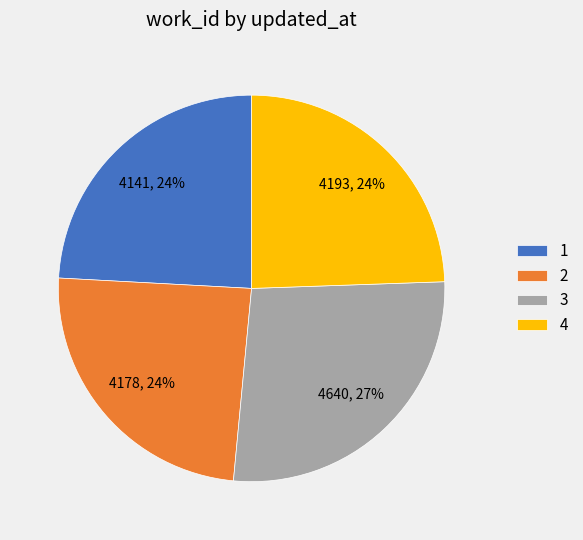

Do 1 and 4 together represent more than half of the pie?

No